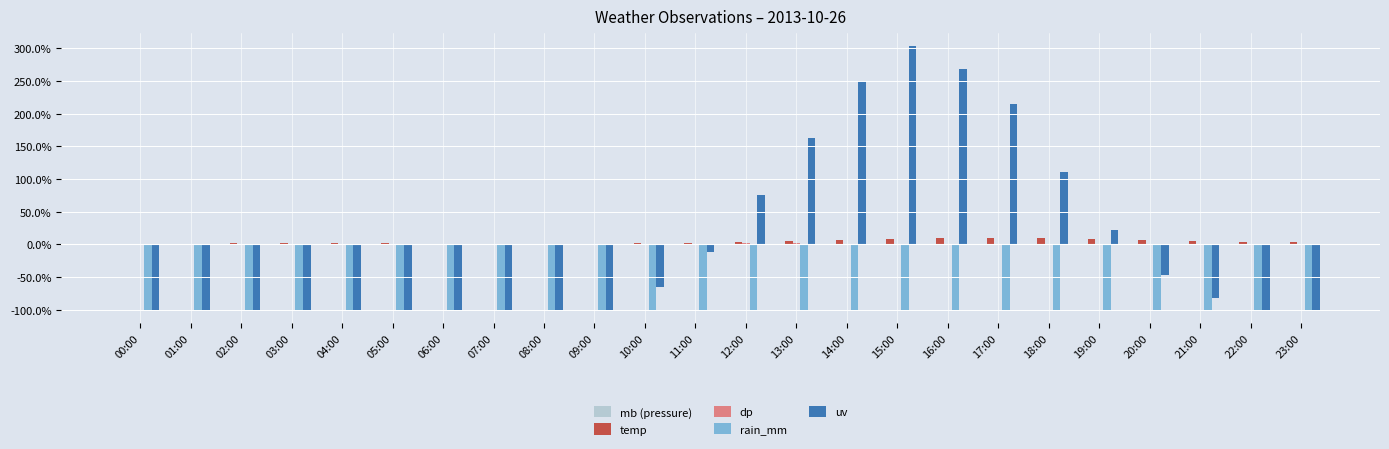

How many groups of bars are there?

24